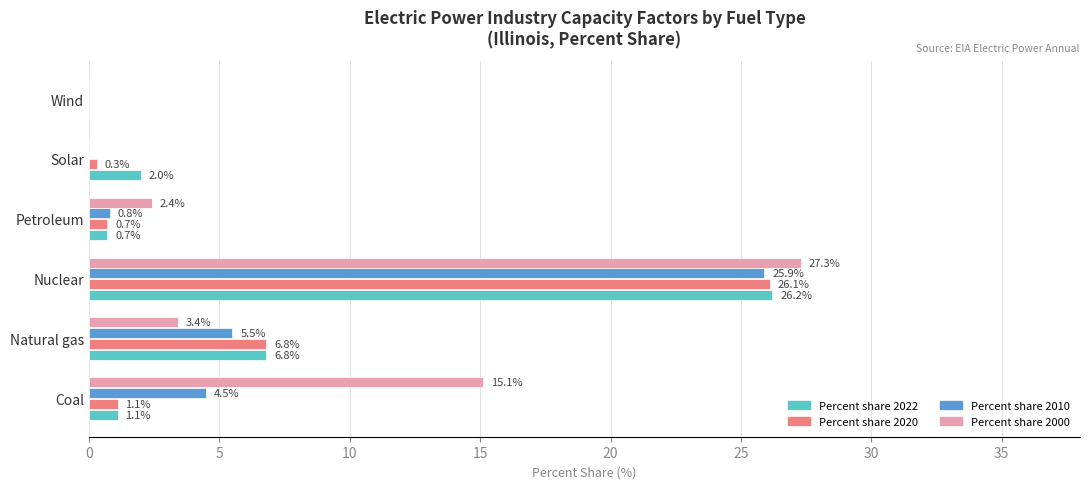

The value of Percent share 2010 at Coal is 4.5. True or false?

True